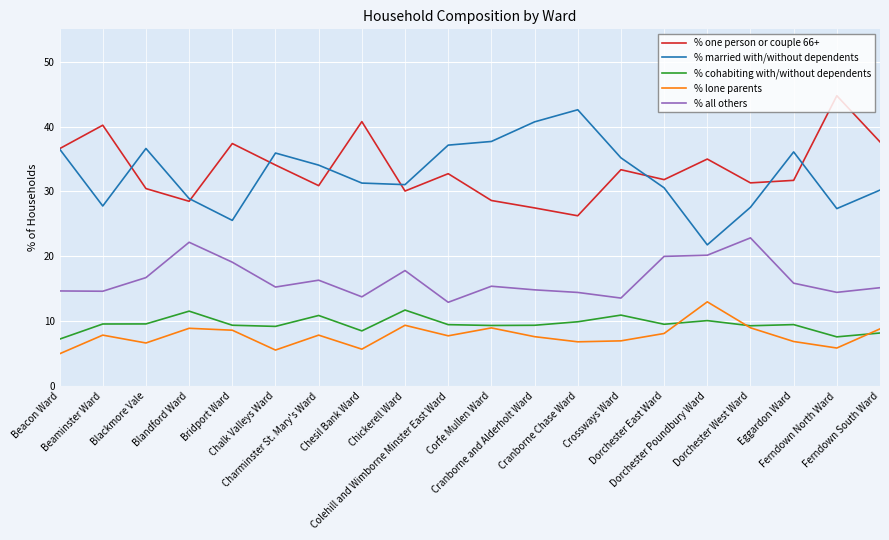

What are all the series names shown in the legend?

% one person or couple 66+, % married with/without dependents, % cohabiting with/without dependents, % lone parents, % all others